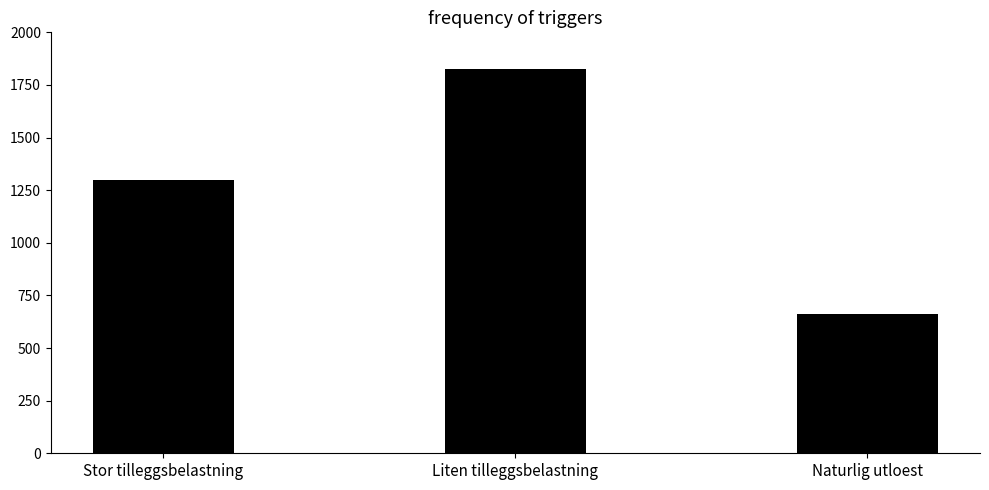

What is the average value?

1262